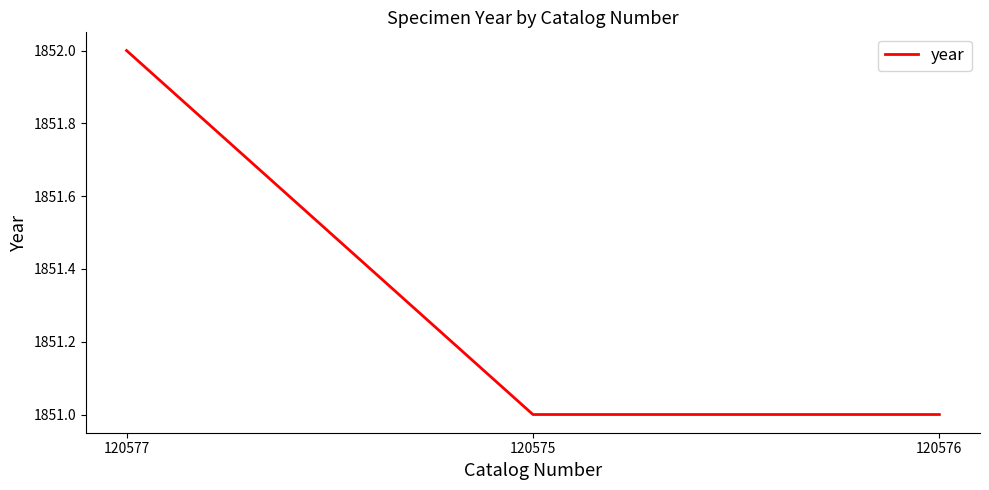

The value at 120577 is 2575. True or false?

False